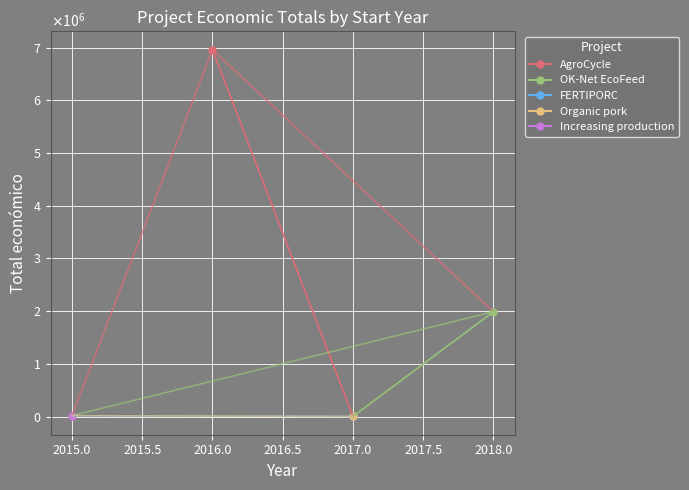

What is the sum of the values at 2017 and 2015?

23200